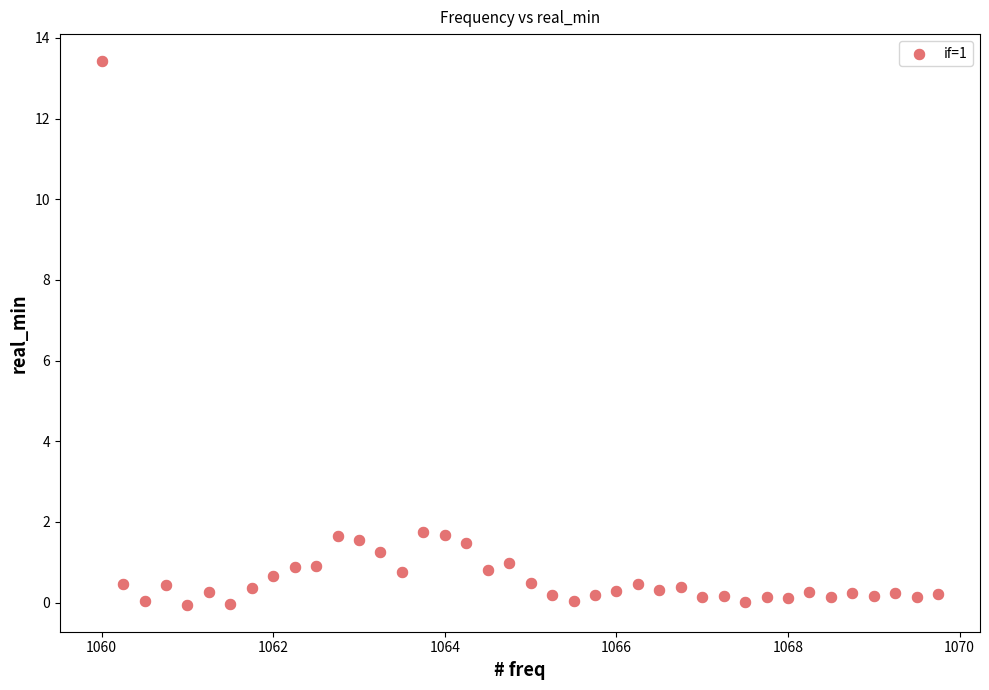

What is the range of X values (max minus min)?

9.8